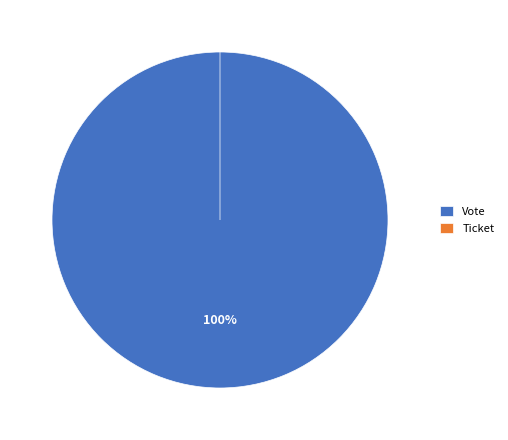

Which slice represents more than half of the pie?

Vote